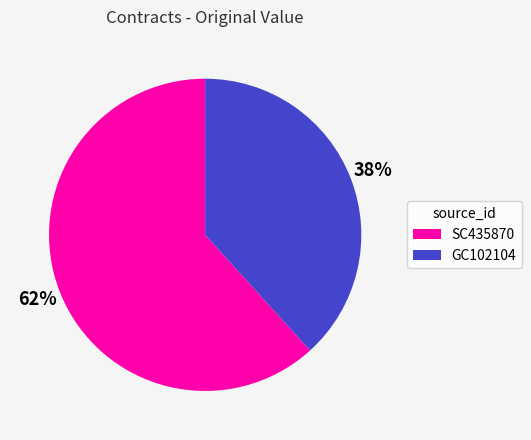

What is the majority slice?

SC435870